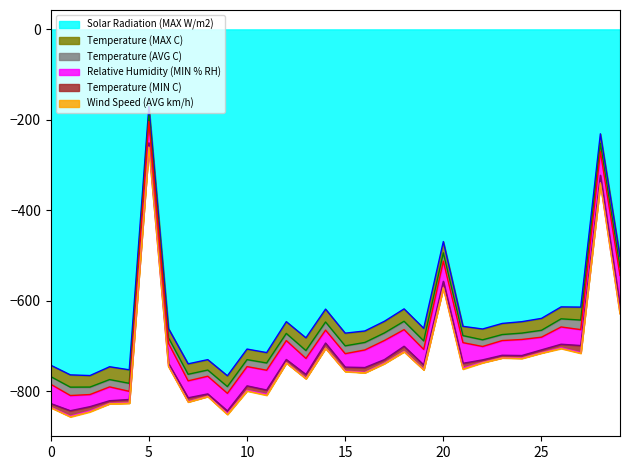

What is the difference between the Temperature (MAX C) values at 22/04 and 27/04?

5.8